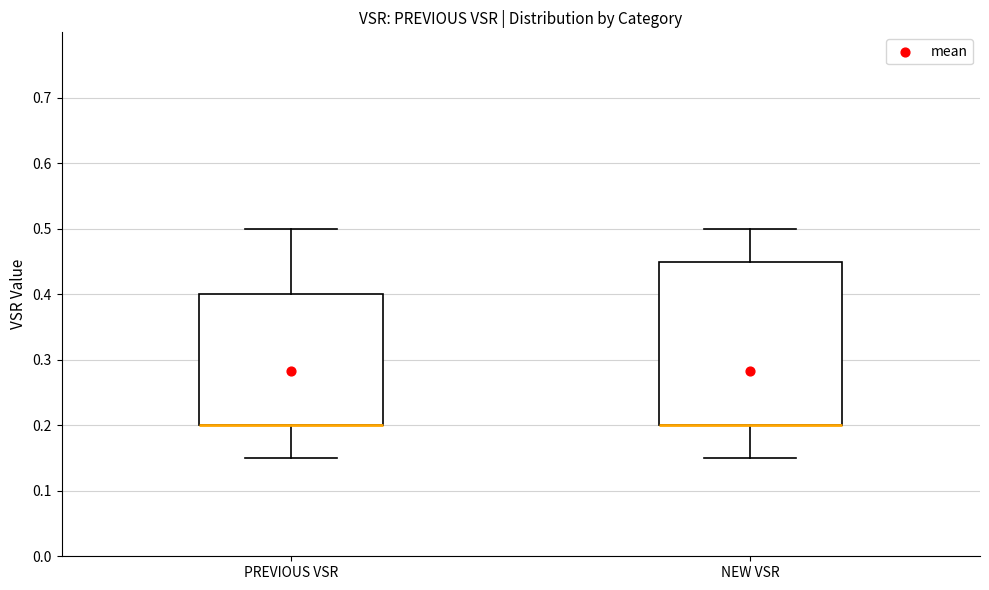

Reading left to right, read every box against the y-axis: the position of its median line, the range the box covers, and the ends of its whiskers. The values are not printed on the chart, so give them approximately, as read against the axis.

PREVIOUS VSR: median 0.20 (drawn on the box's lower edge), box 0.20 to 0.40, whiskers 0.15 to 0.50
NEW VSR: median 0.20 (drawn on the box's lower edge), box 0.20 to 0.45, whiskers 0.15 to 0.50